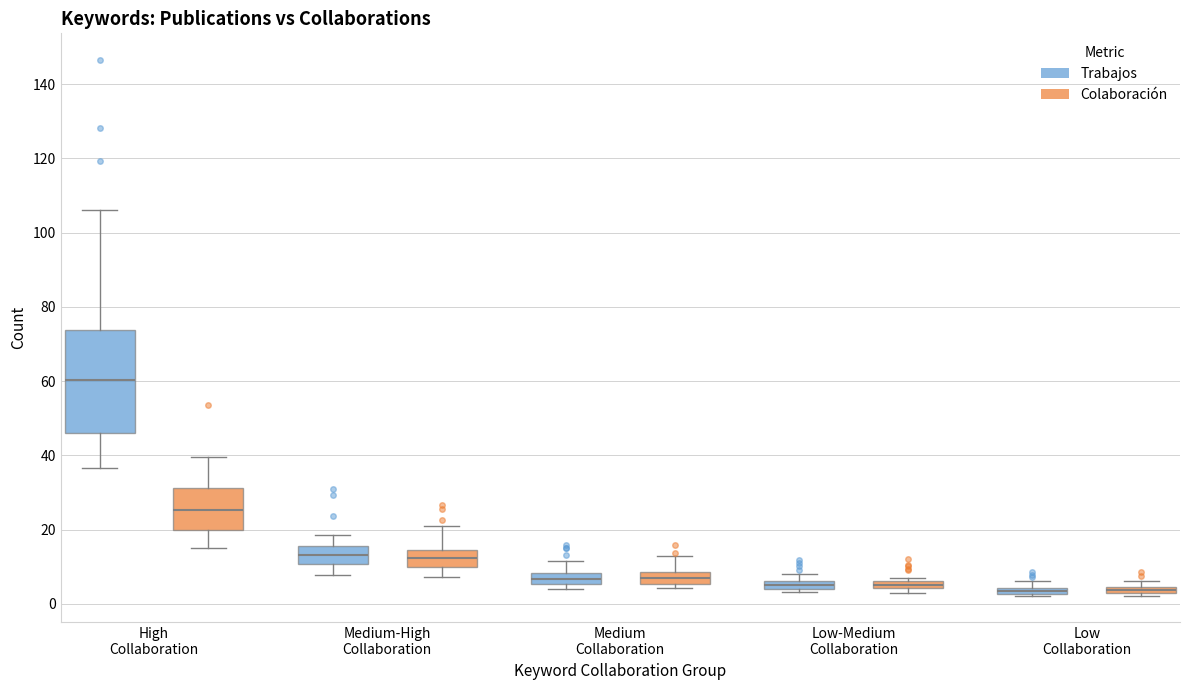

Which box's median line is the highest?

High Collaboration (Trabajos)